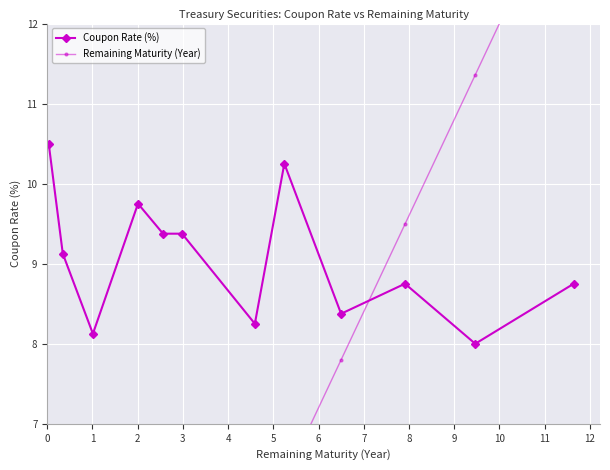

What is the maximum value shown in the chart?

14.0